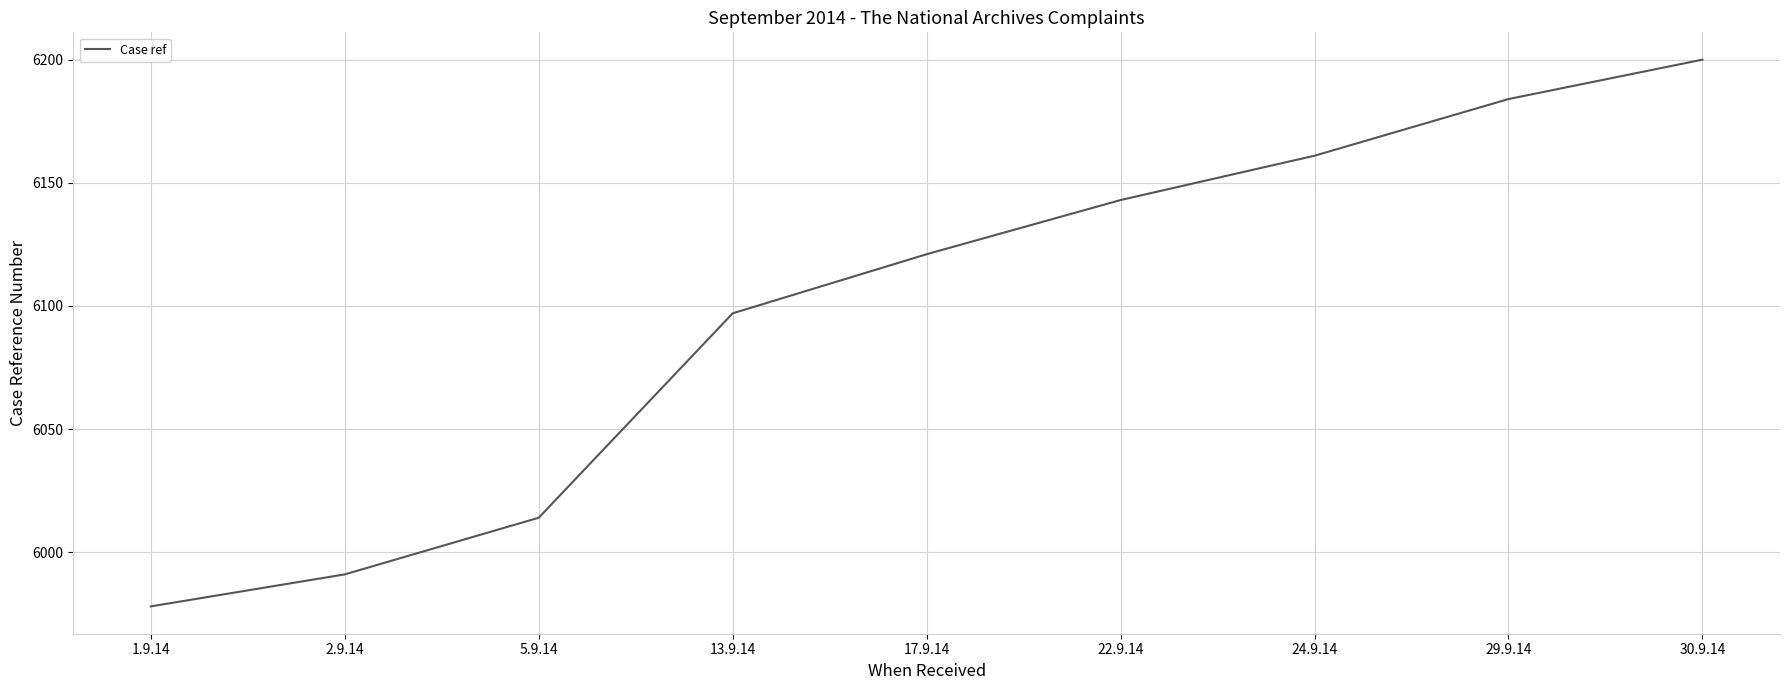

Reading left to right, list all the values displayed in this chart.

1.9.14=5978	2.9.14=5991	5.9.14=6014	13.9.14=6097	17.9.14=6121	22.9.14=6143	24.9.14=6161	29.9.14=6184	30.9.14=6200